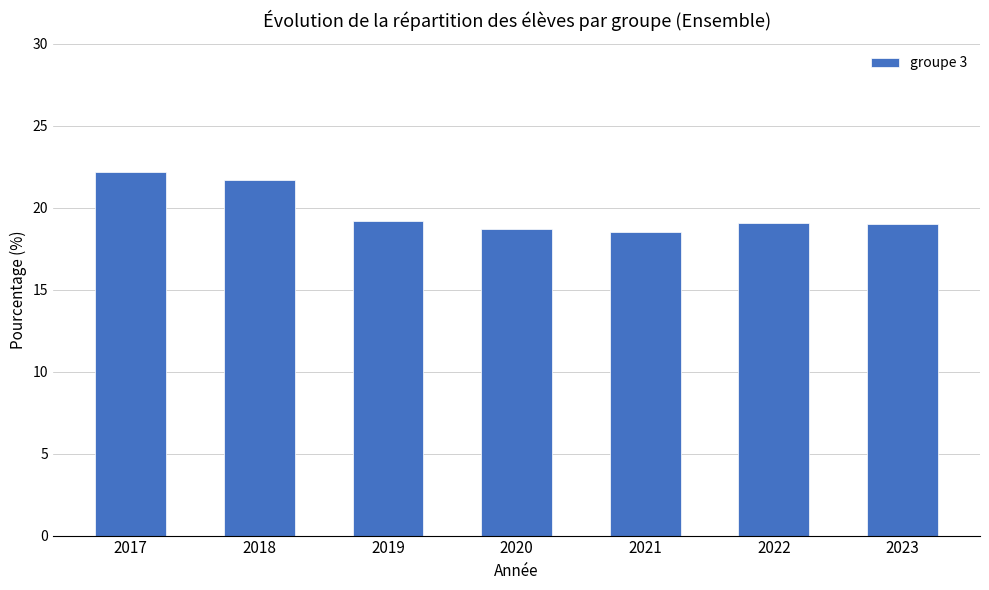

What is the greatest value displayed?

22.2